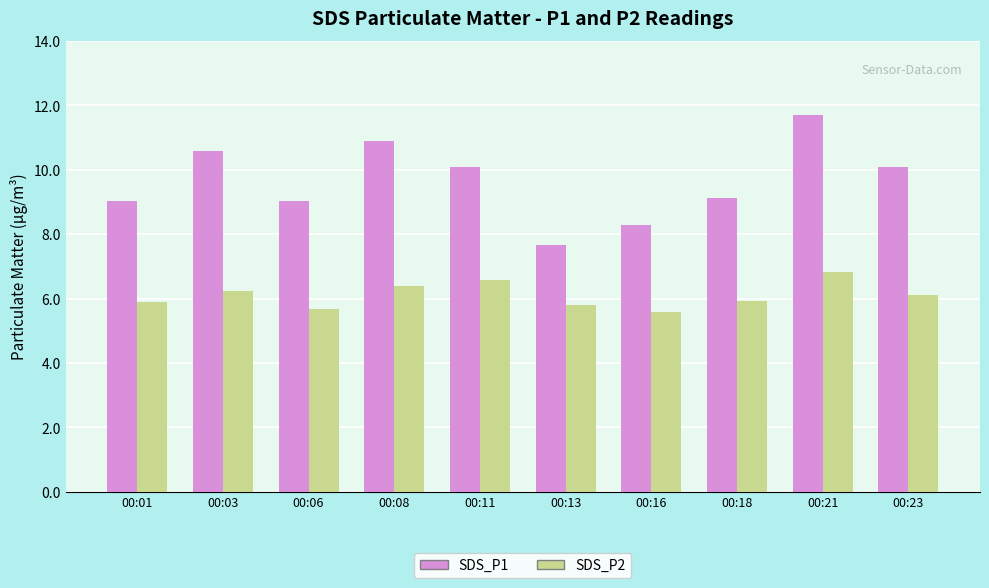

What is the difference between the SDS_P1 values at 00:23 and 00:18?

1.0